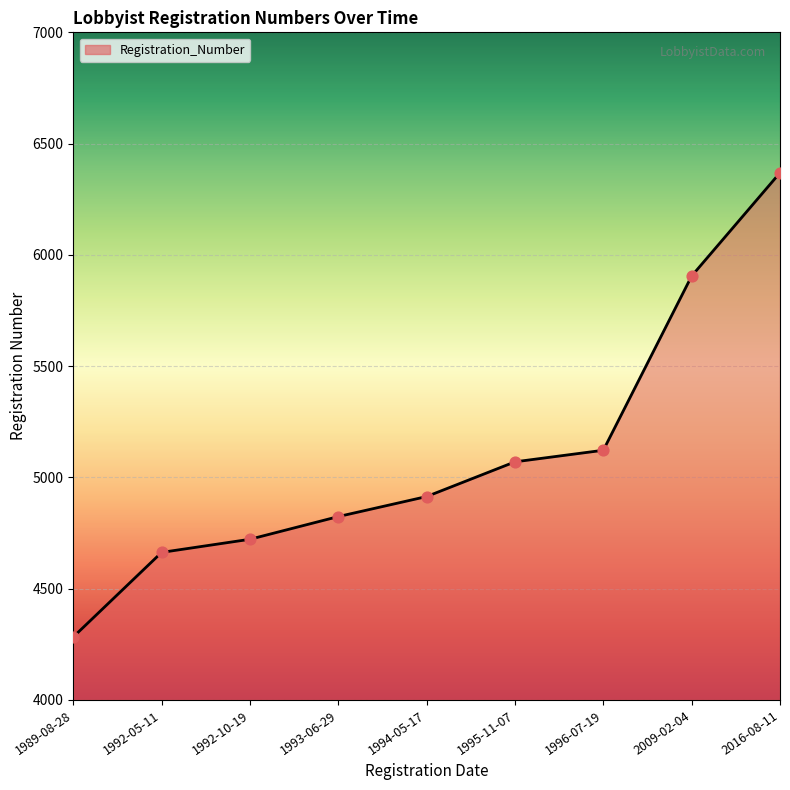

What is the change in value from 1995-11-07 to 2016-08-11?

+1299